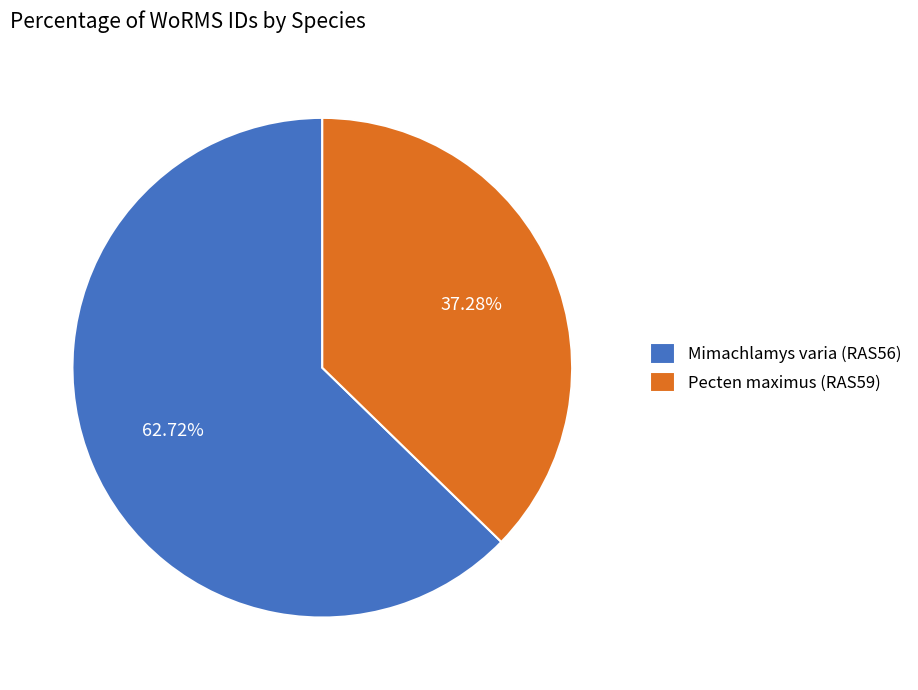

Combined, what portion of the pie is Mimachlamys varia (RAS56) and Pecten maximus (RAS59)?

100.0%